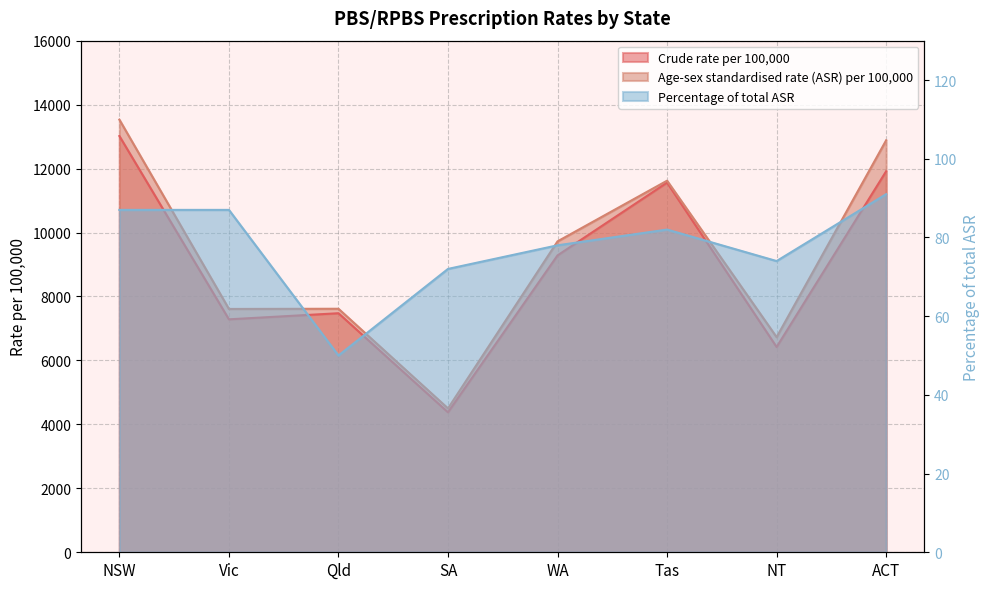

At ACT, list the series in order from smallest to largest.

Percentage of total ASR, Crude rate per 100,000, Age-sex standardised rate (ASR) per 100,000